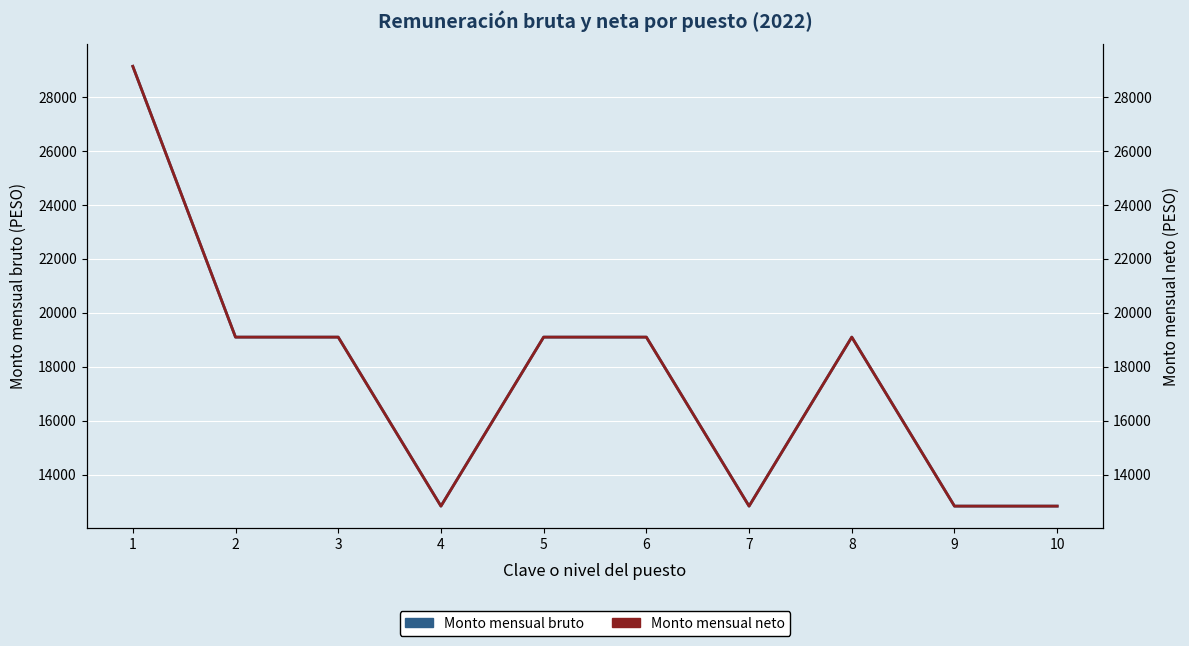

True or false: Monto mensual neto and Monto mensual bruto intersect in this chart.

False